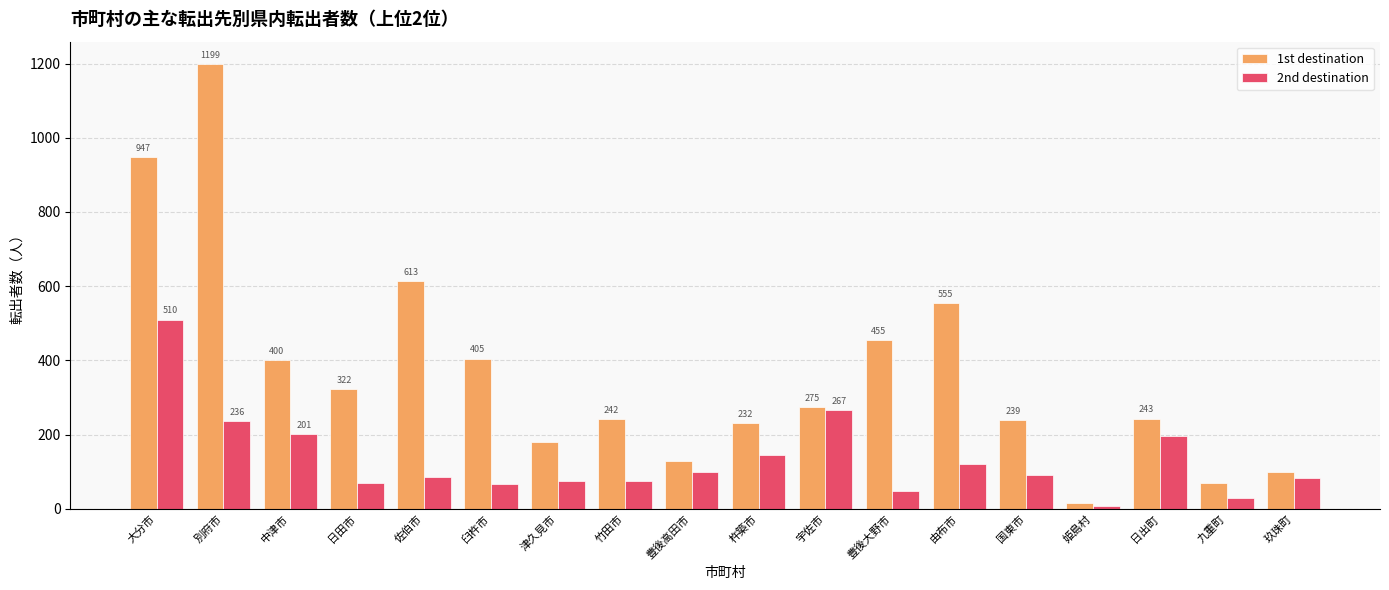

How many series are shown in this chart?

2